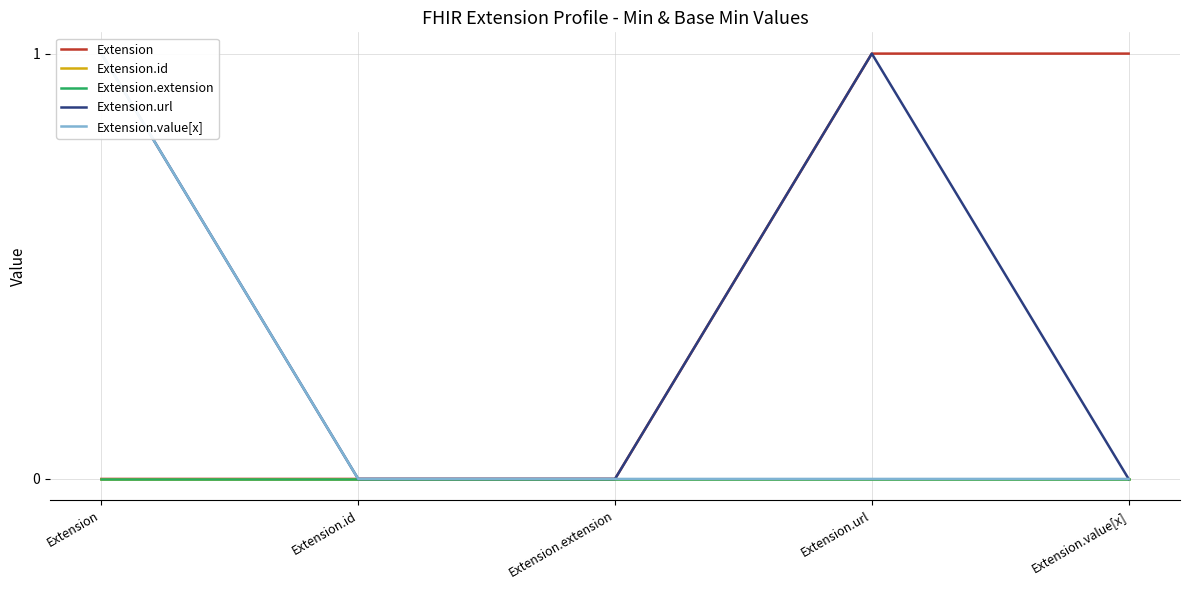

Count the Extension.value[x] values in the range 0 to 1.

5